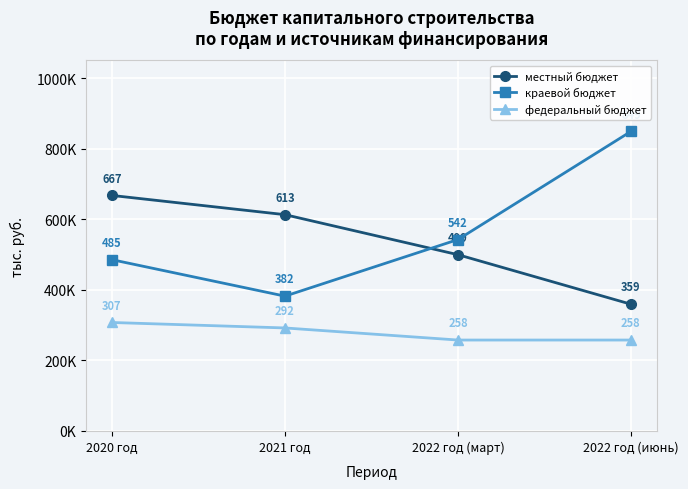

What are all the series names shown in the legend?

местный бюджет, краевой бюджет, федеральный бюджет